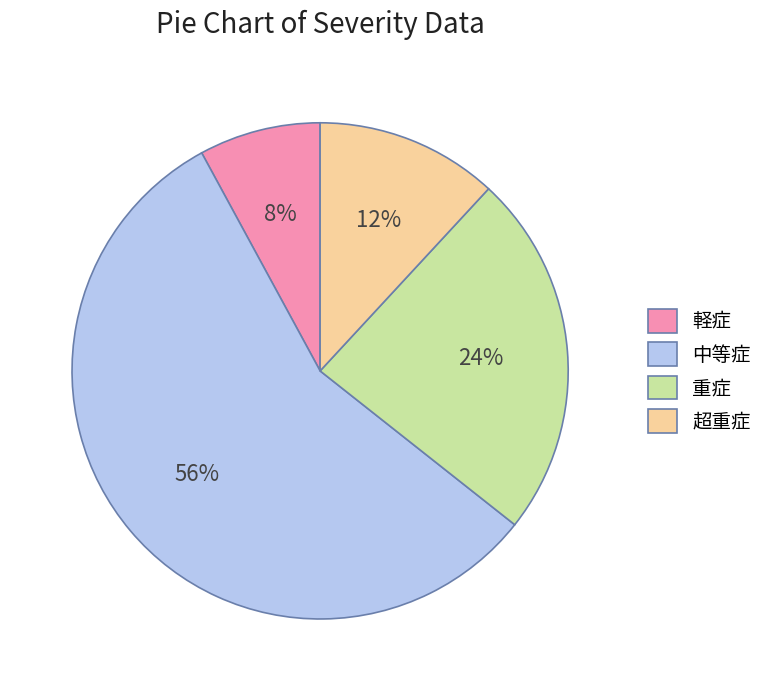

The 軽症 slice represents 8% of the pie. True or false?

True